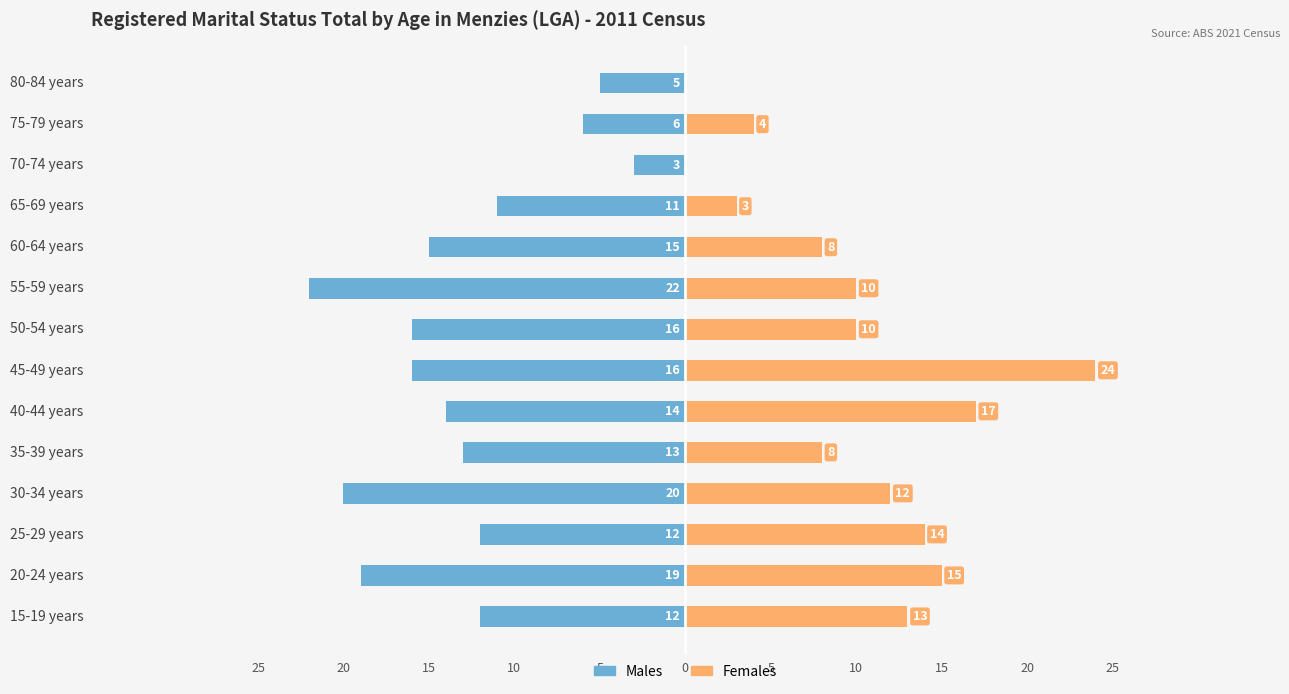

How many bars are there in each group?

2